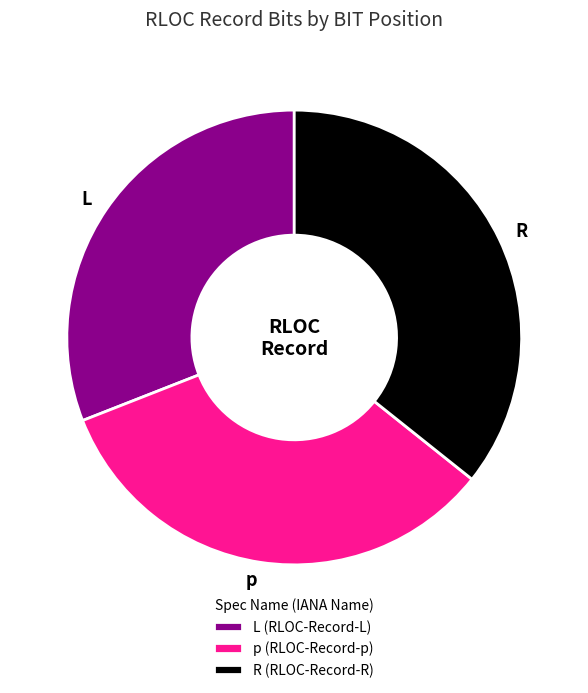

What is the ratio of the value at p to the value at L?

1.1